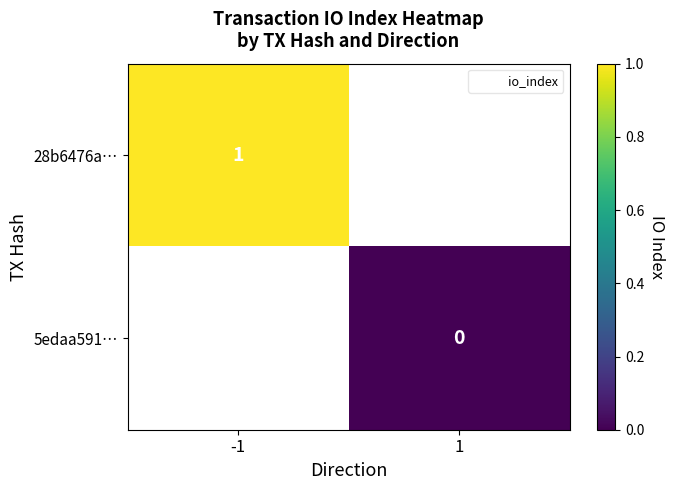

What is the maximum value shown in the chart?

1.0